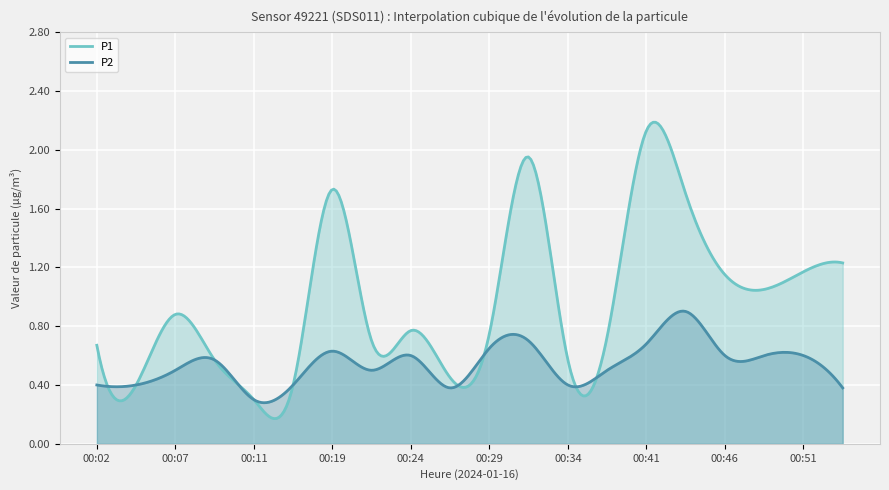

Is the value of P2 at 00:16 greater than the value of P1 at 00:04?

No